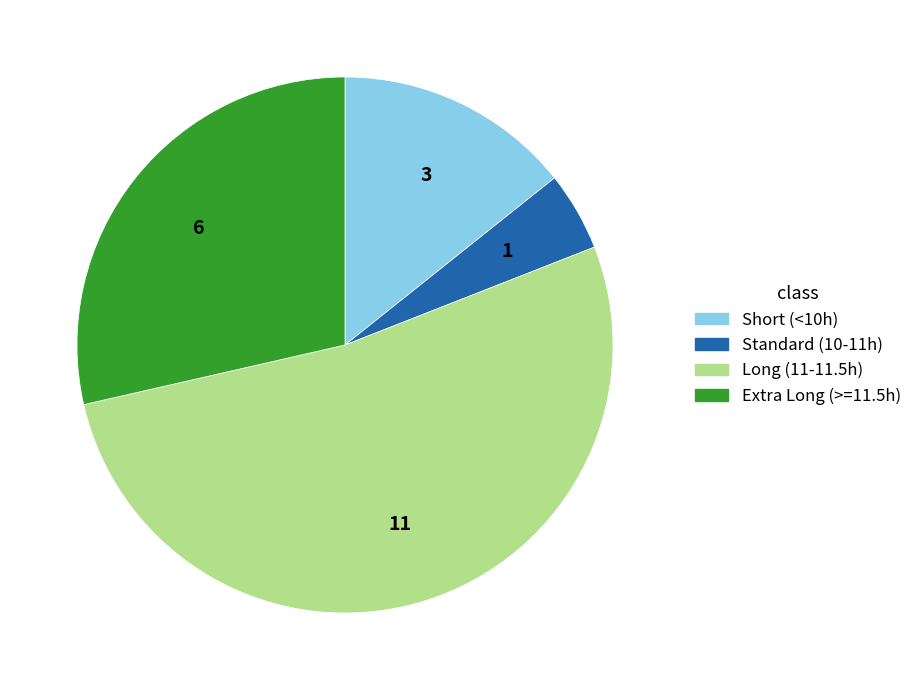

Does any single category account for the majority?

Yes